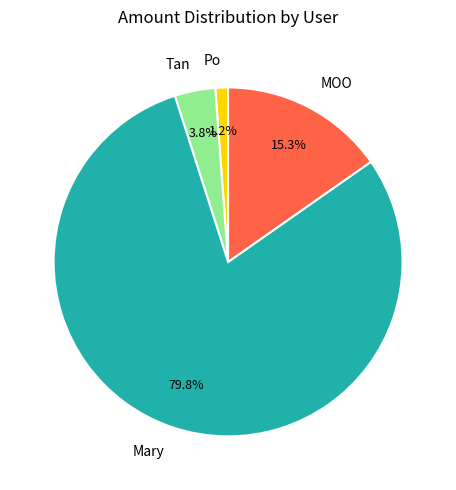

To the nearest percent, what is the average slice percentage?

25%